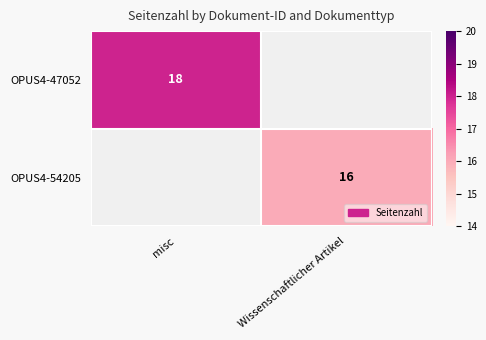

Is it true that OPUS4-47052 equals 18 at misc?

True